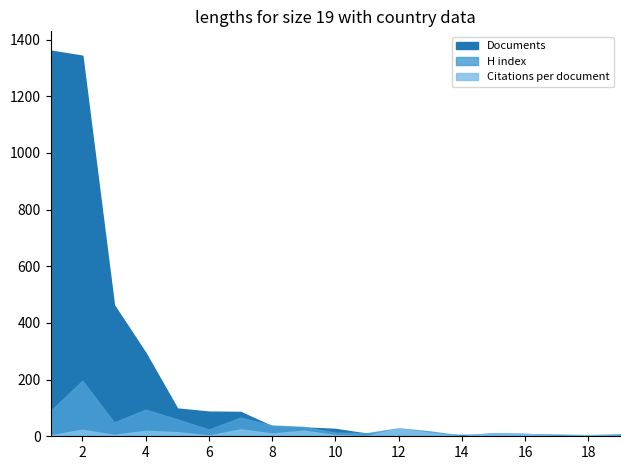

In Citations per document, how many points are higher than both neighbors (excluding endpoints)?

7